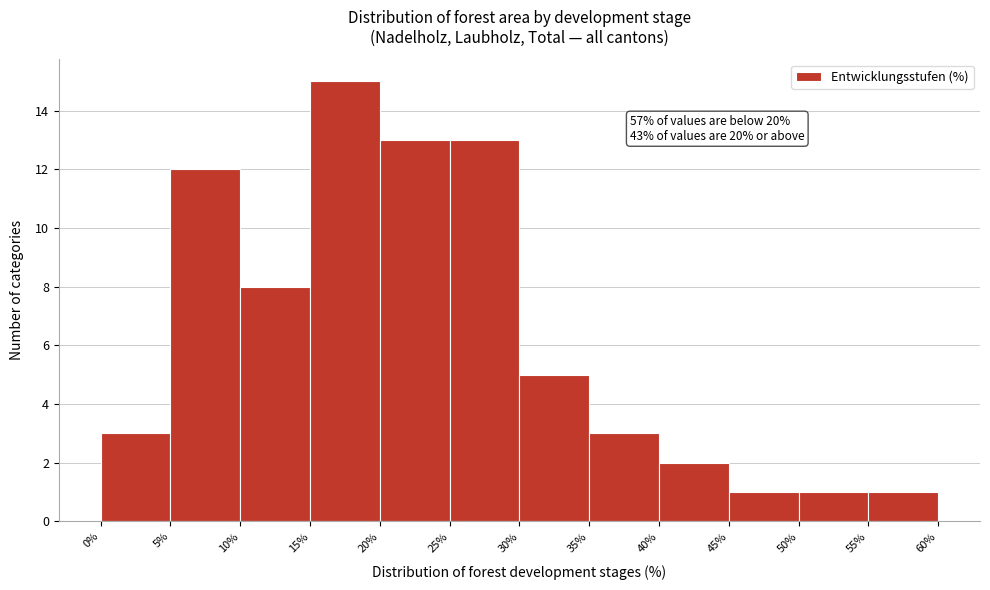

Over which range of the x-axis is the bar tallest?

15% to 20%